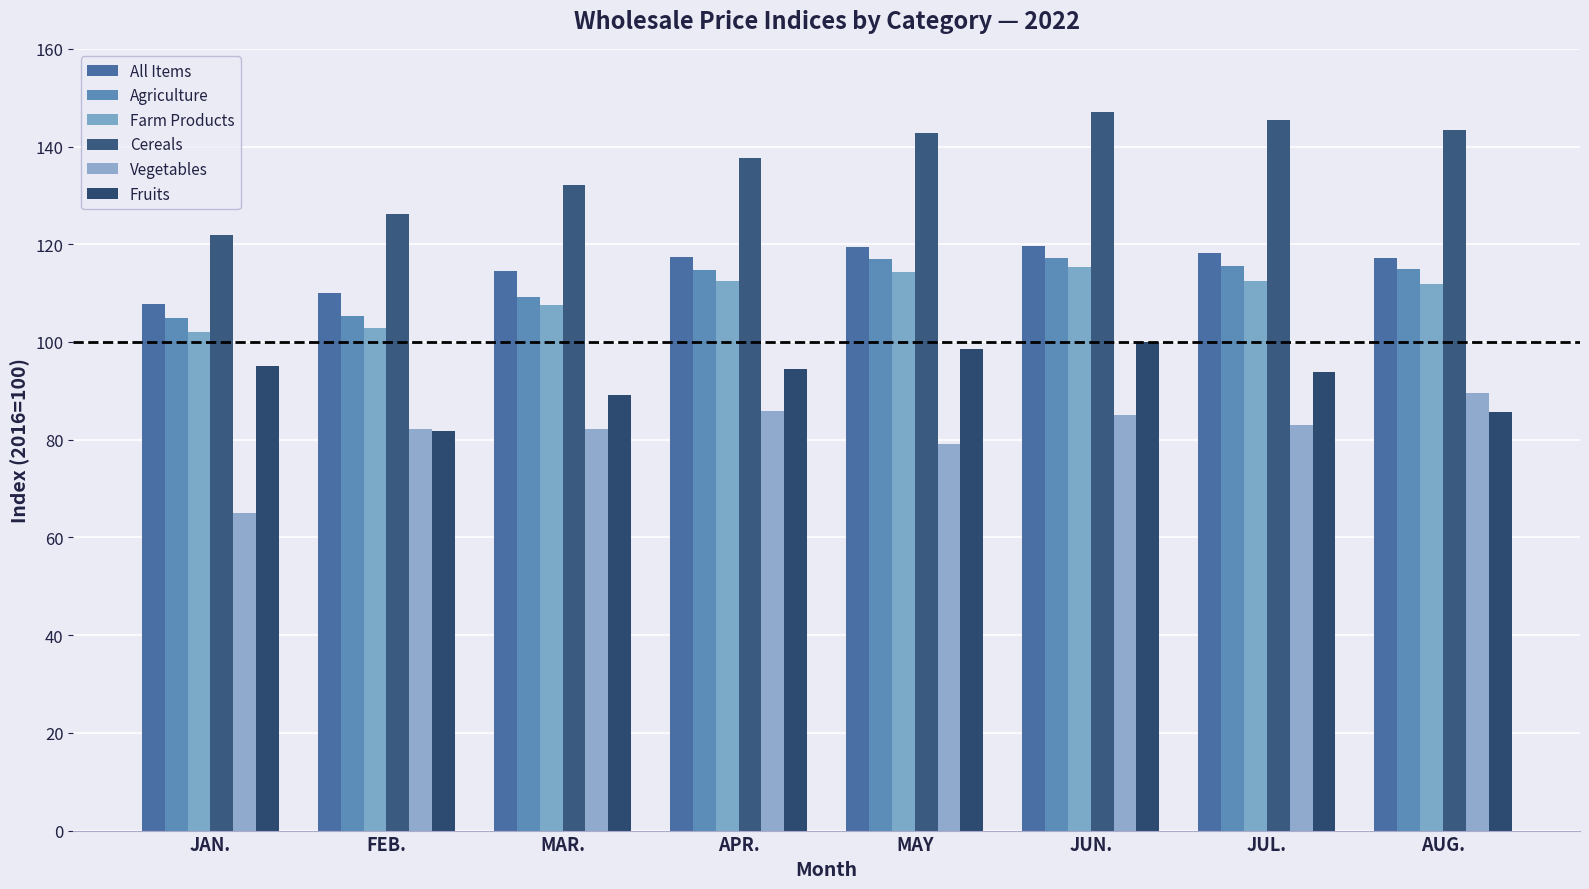

Which category has the lowest value in the Vegetables series?

JAN.